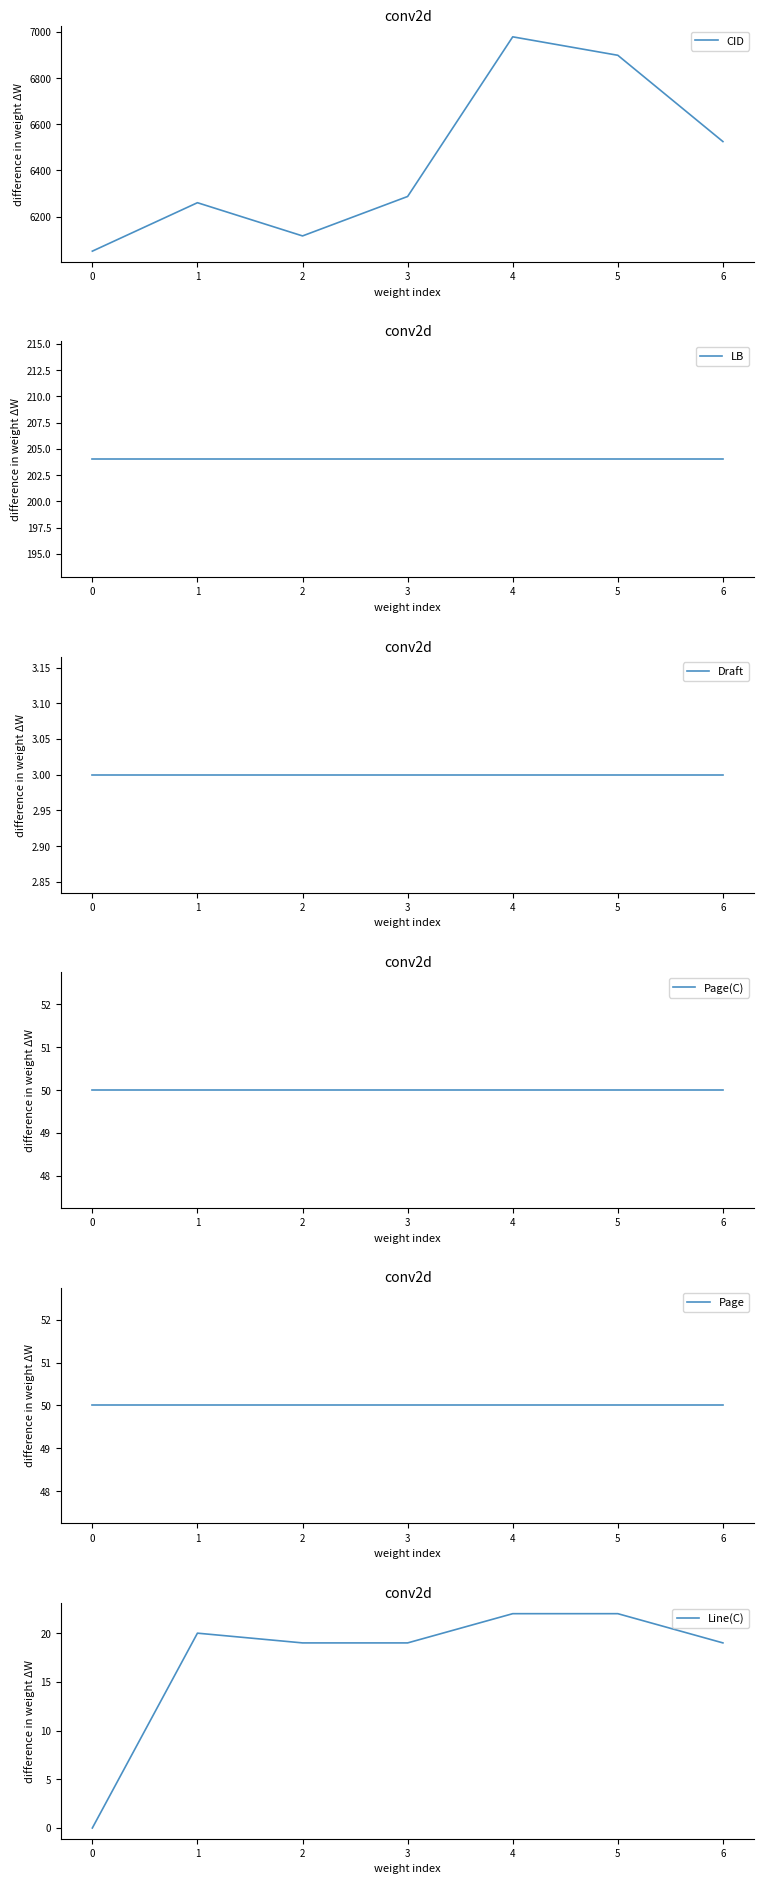

True or false: Line(C) has more than 2 points higher than both neighbors.

False